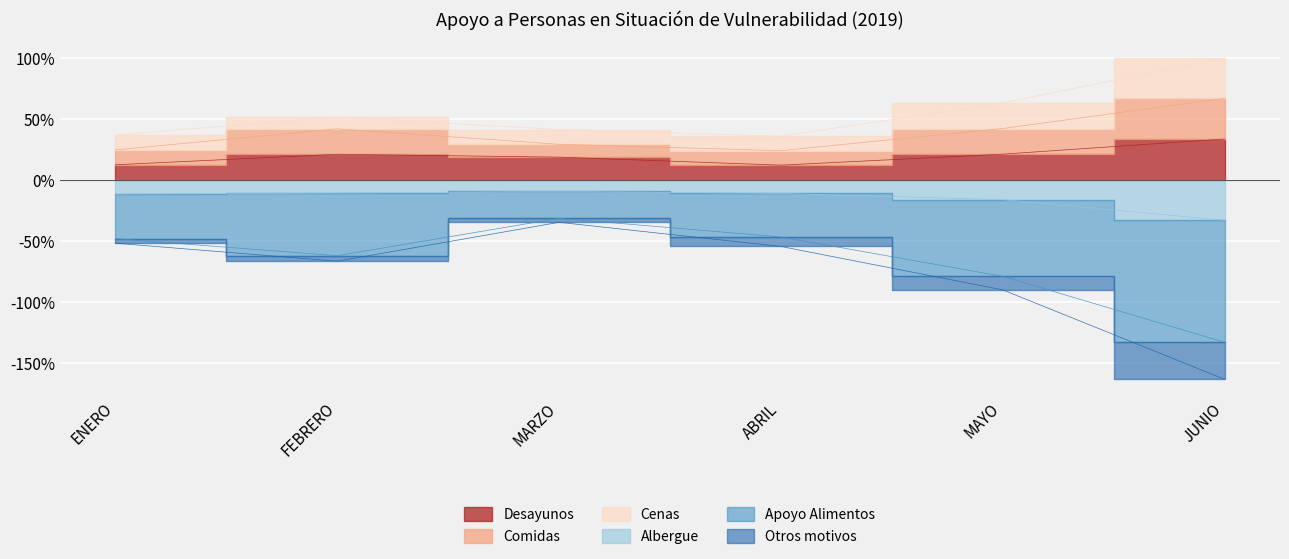

What is the approximate value of Desayunos at MARZO?

0.2